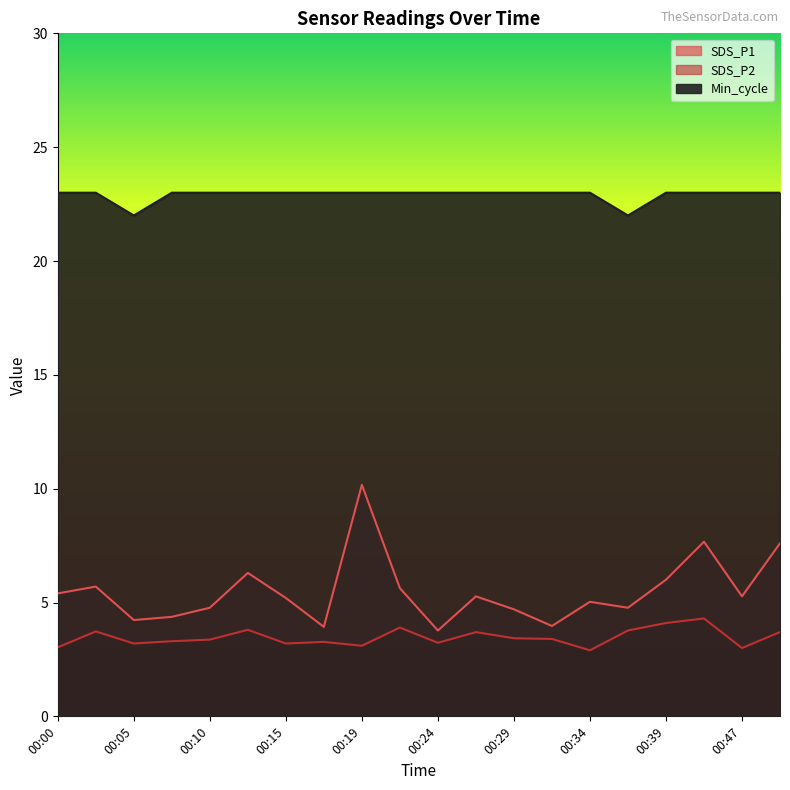

How many lines are shown in the chart?

3